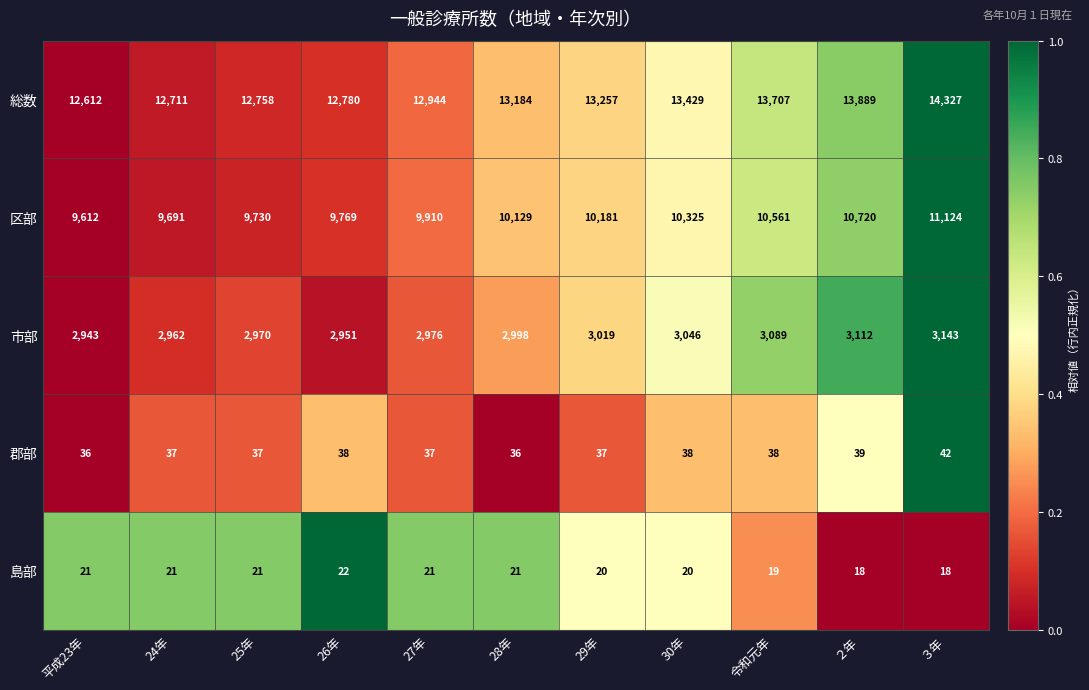

What is the difference between the highest and lowest values at 26年?

12758